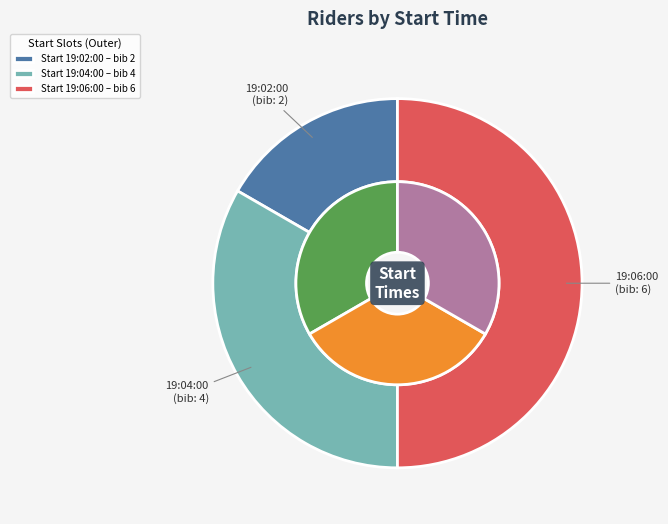

What is the smallest slice in the pie chart?

19:02:00